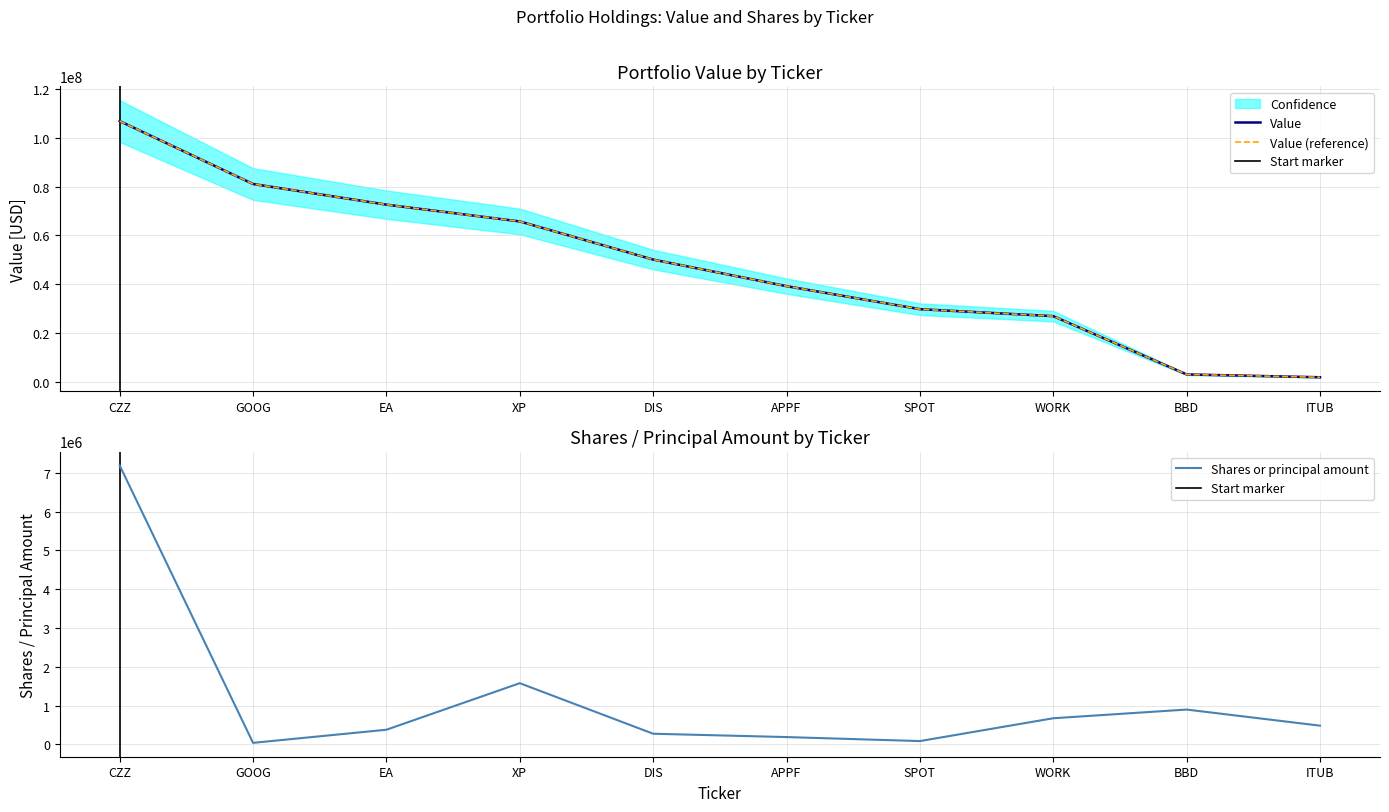

Where is Value nearest to the value 54349500?

DIS